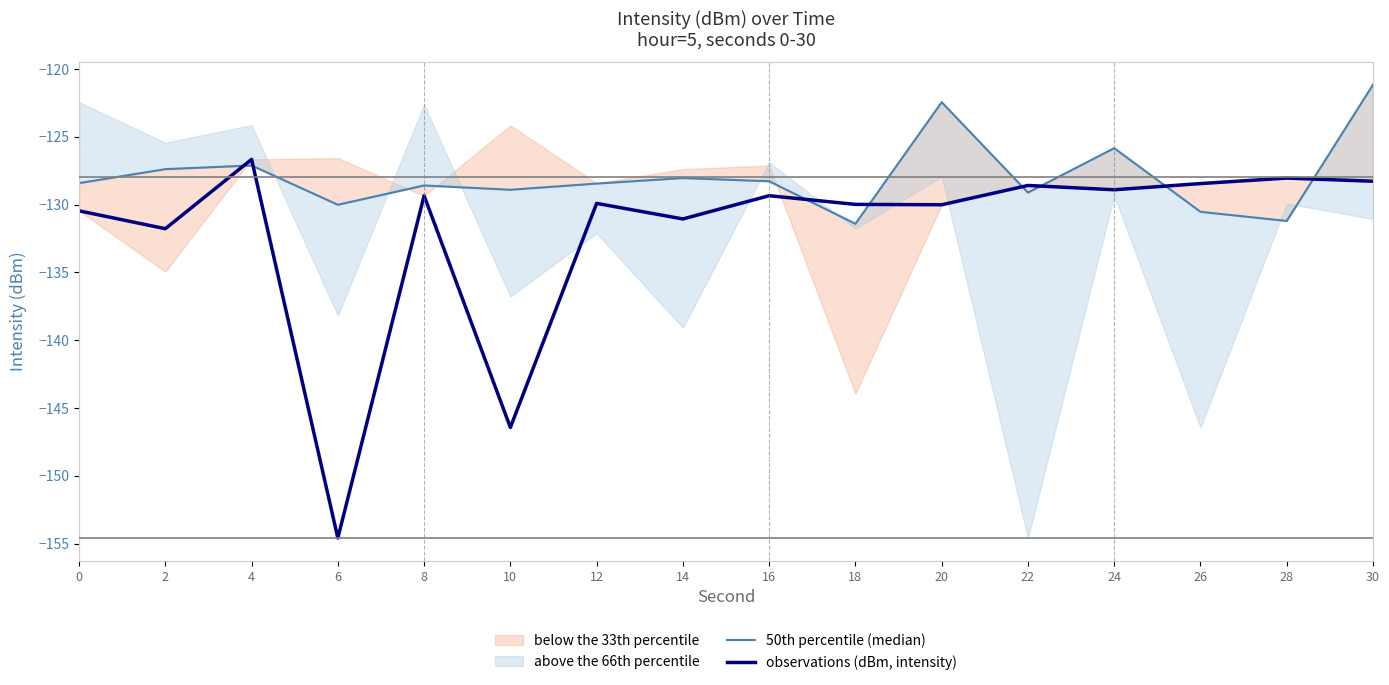

What is the smallest value displayed?

-154.6